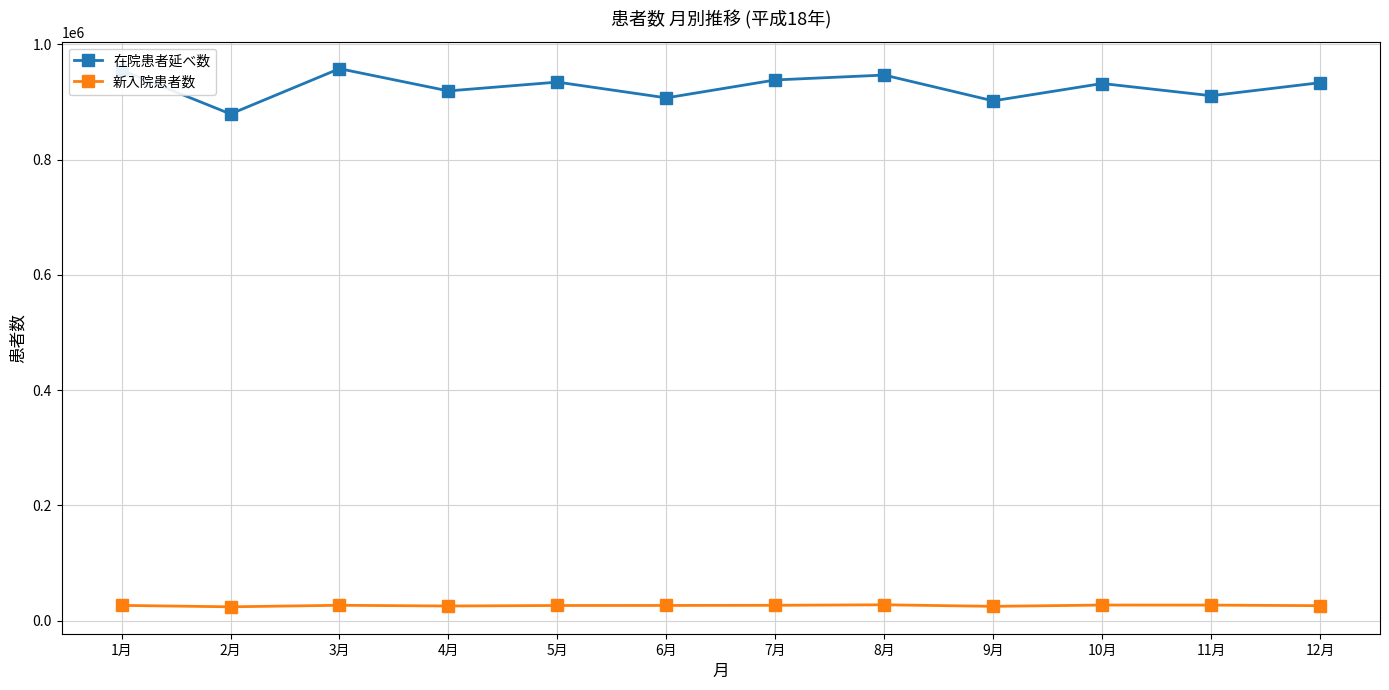

How many values in the 在院患者延べ数 series are below 933410?

6